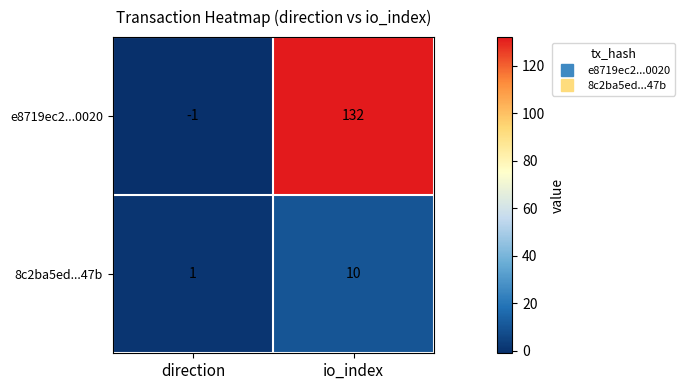

Rank the categories by e8719ec2...0020 value from highest to lowest.

io_index, direction